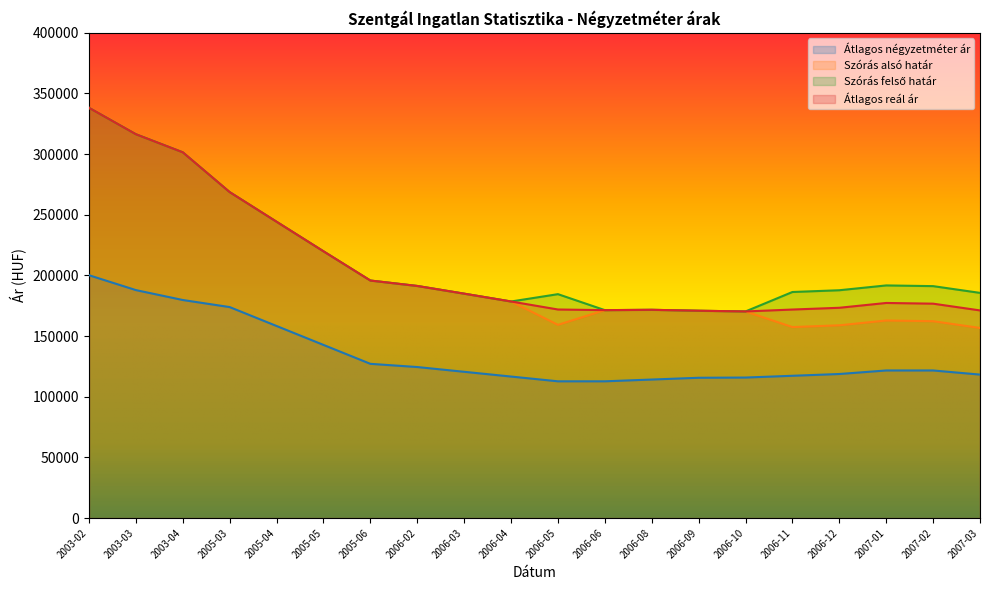

What is the label of the 9th point from the left?

2006-03